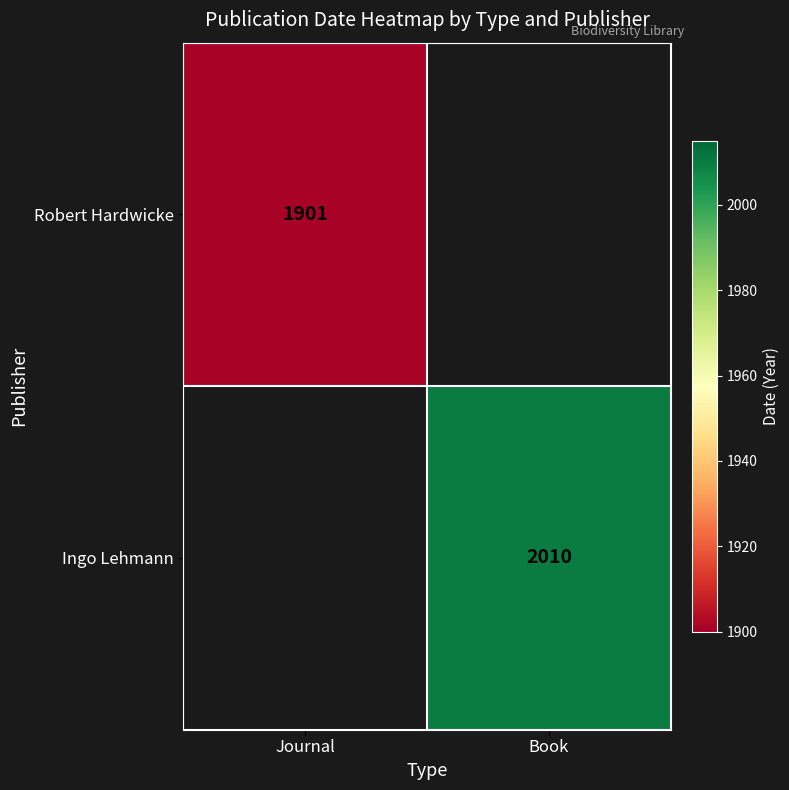

Is it true that Robert Hardwicke equals 1901 at Journal?

True